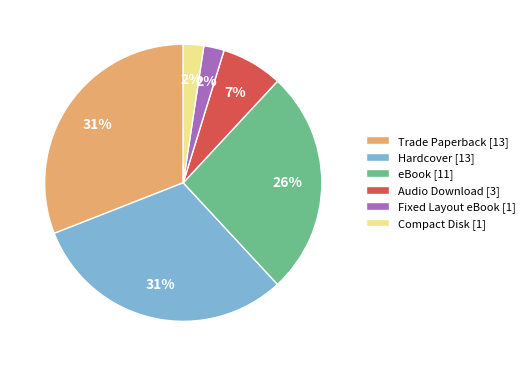

To the nearest percent, what is the difference between the largest and smallest slice percentages?

29%